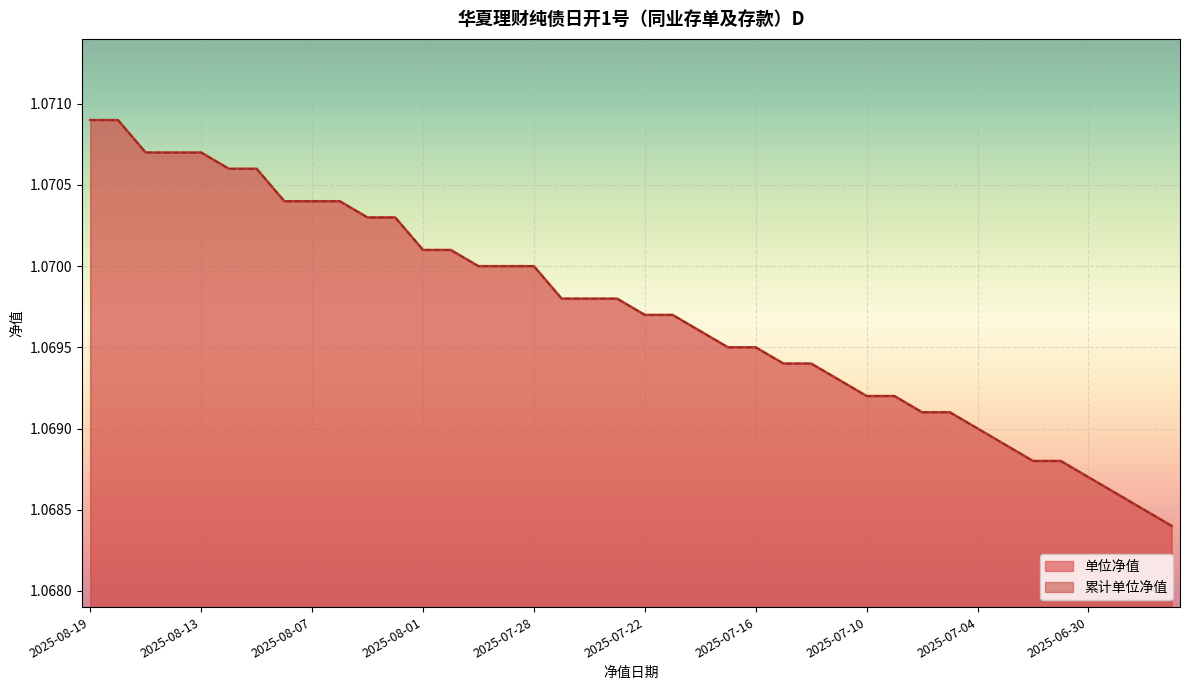

True or false: 累计单位净值 and 单位净值 cross at least once.

False